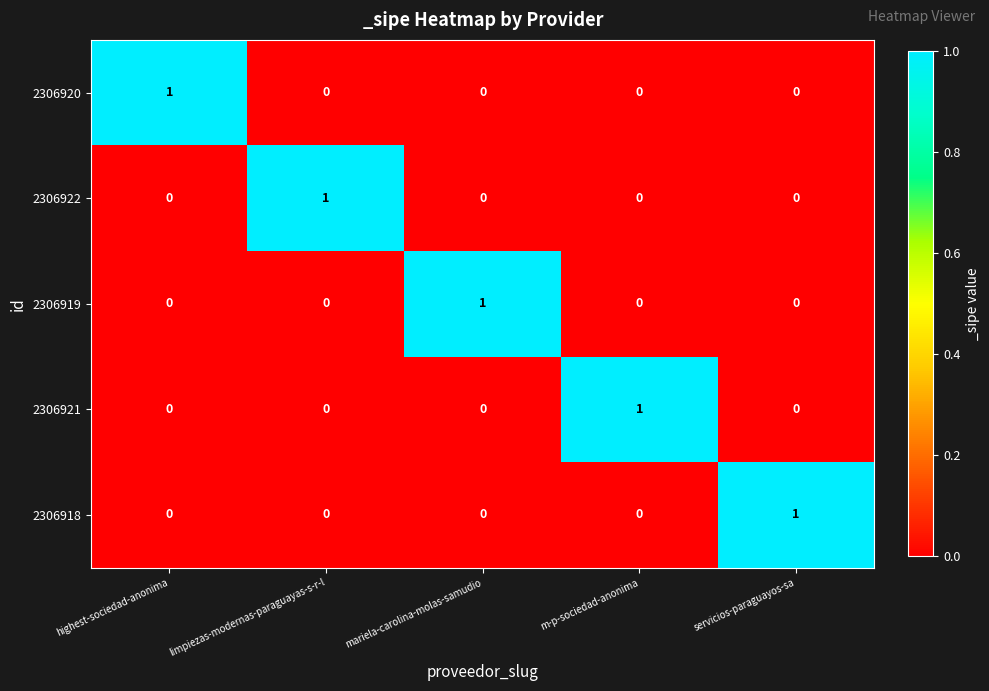

At how many categories does at least one series exceed 0?

5